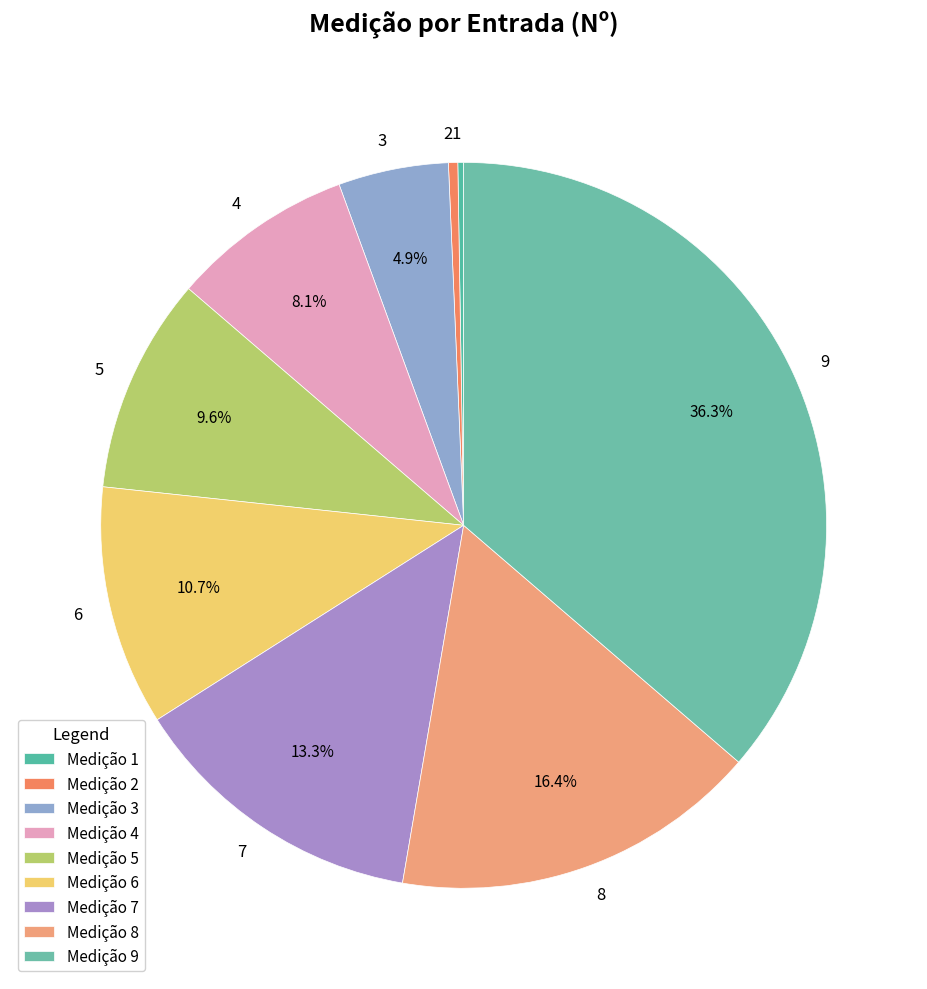

Is there a majority slice in this chart?

No